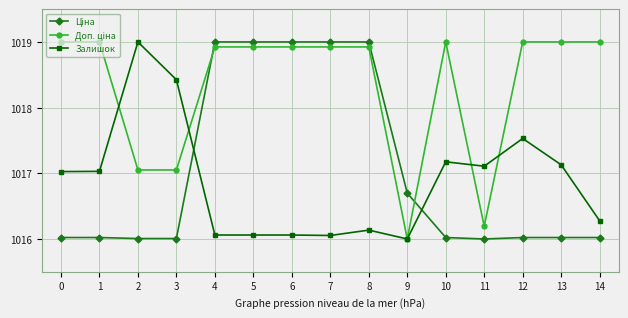

The value of Залишок at 14 is 1016.3. True or false?

True